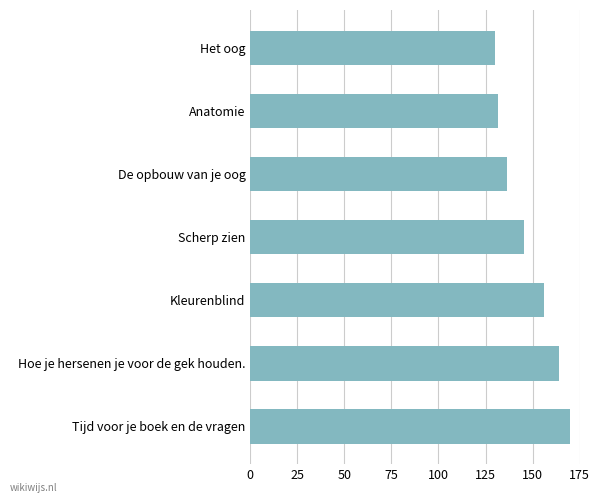

Does the chart contain any negative values?

No